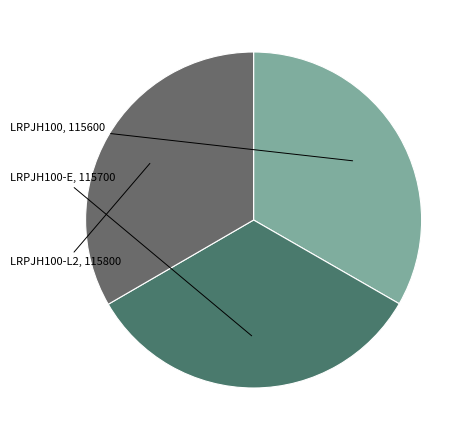

Is there a majority slice in this chart?

No